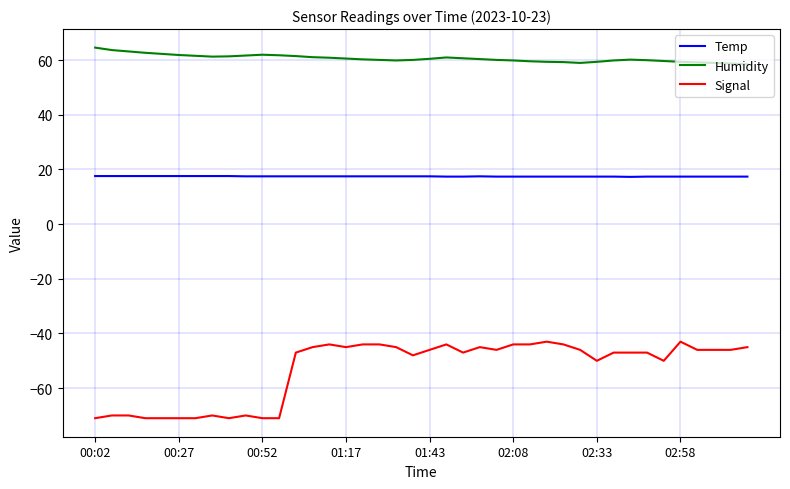

Which series has the largest total across all categories?

Humidity